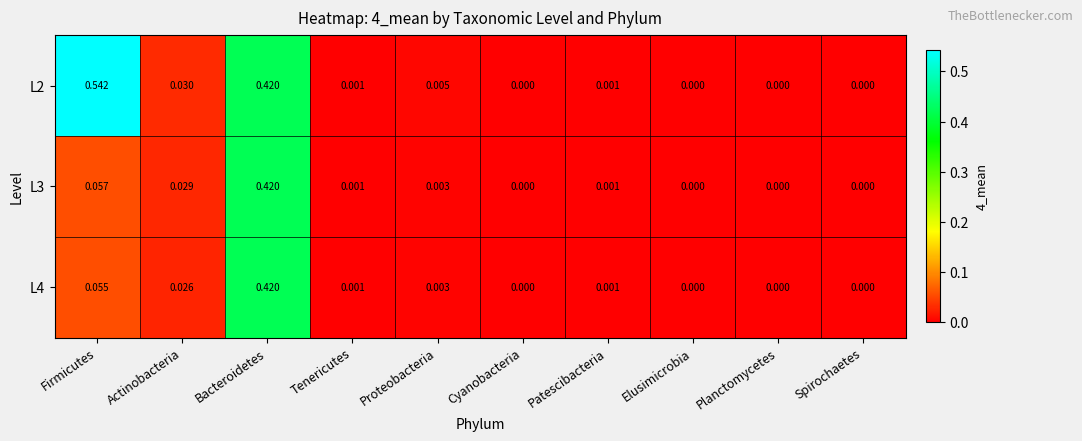

Is the value of L4 at Firmicutes greater than the value of L3 at Elusimicrobia?

Yes